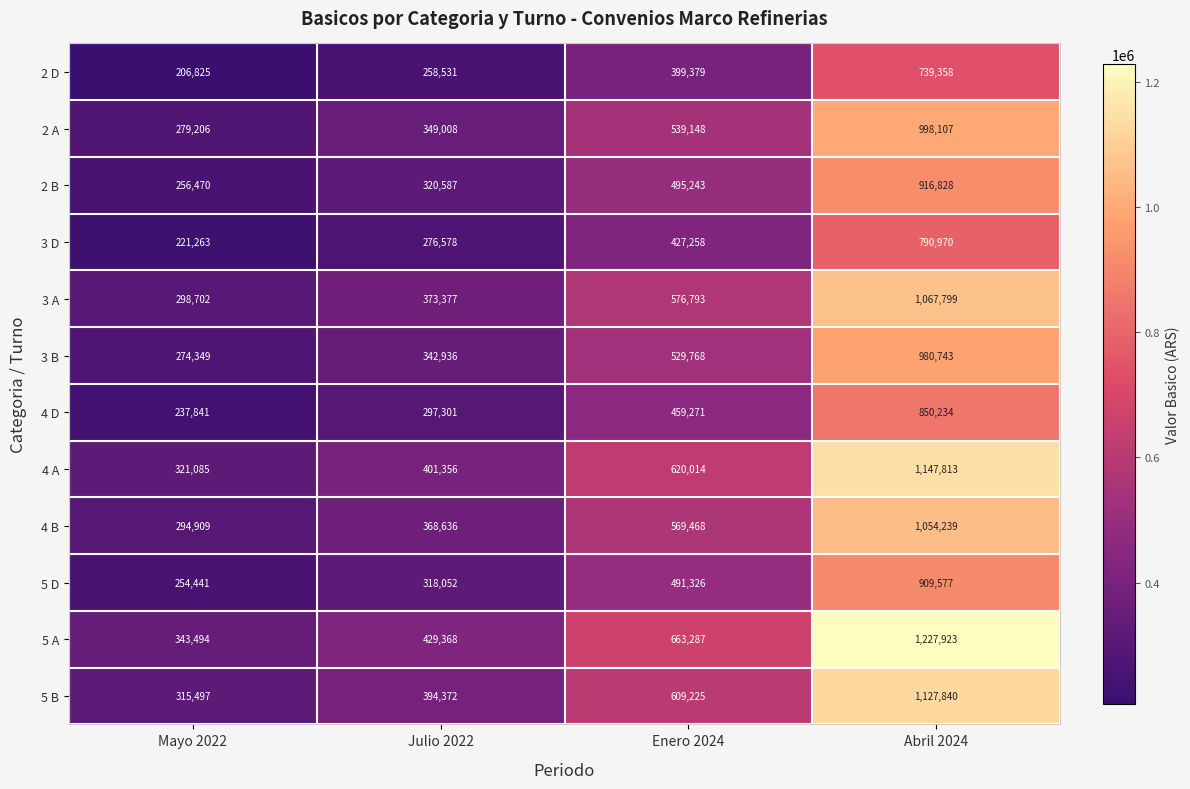

What is the smallest value displayed?

206825